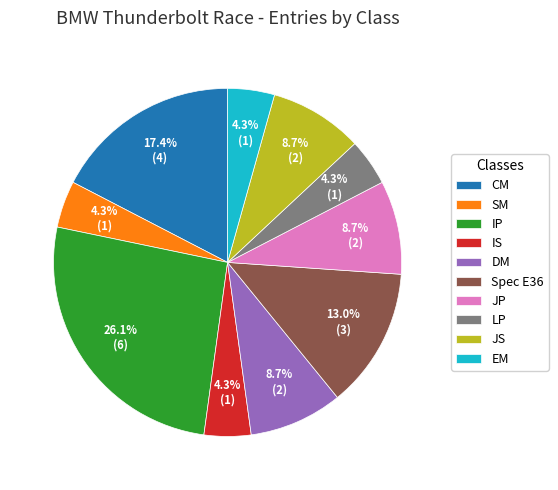

What is the largest slice in the pie chart?

IP